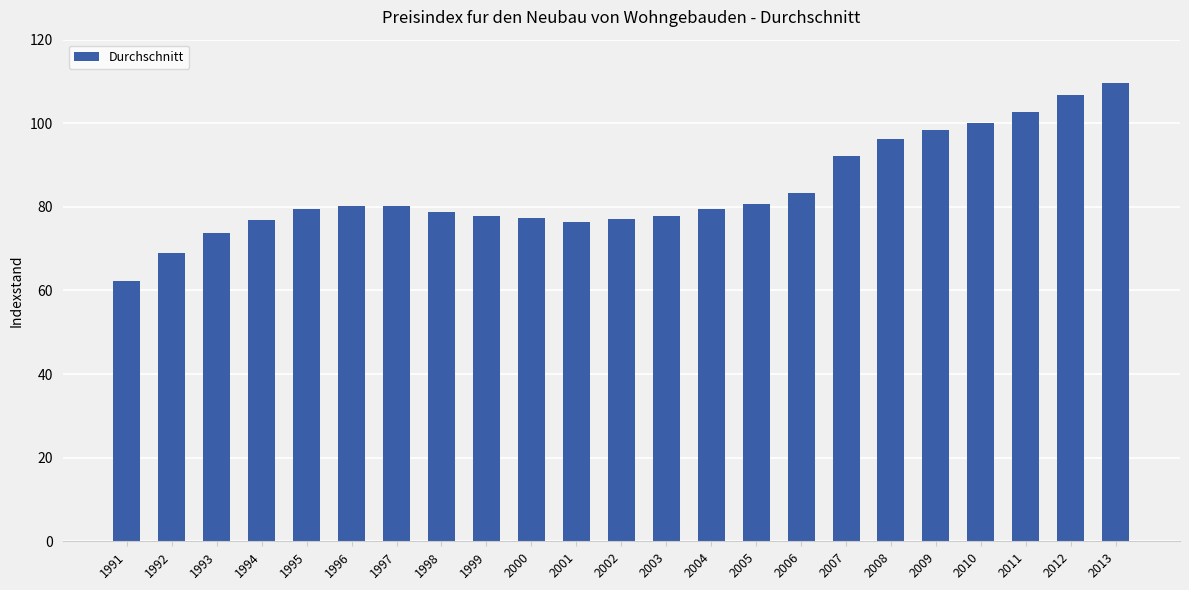

What is the sum of the values at 1997 and 1995?

159.7